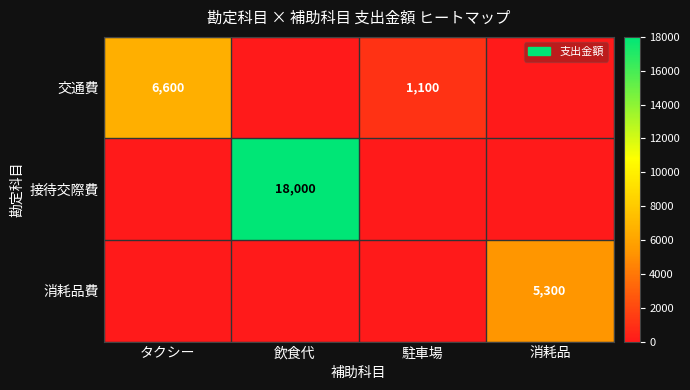

How many data points does each series have?

4